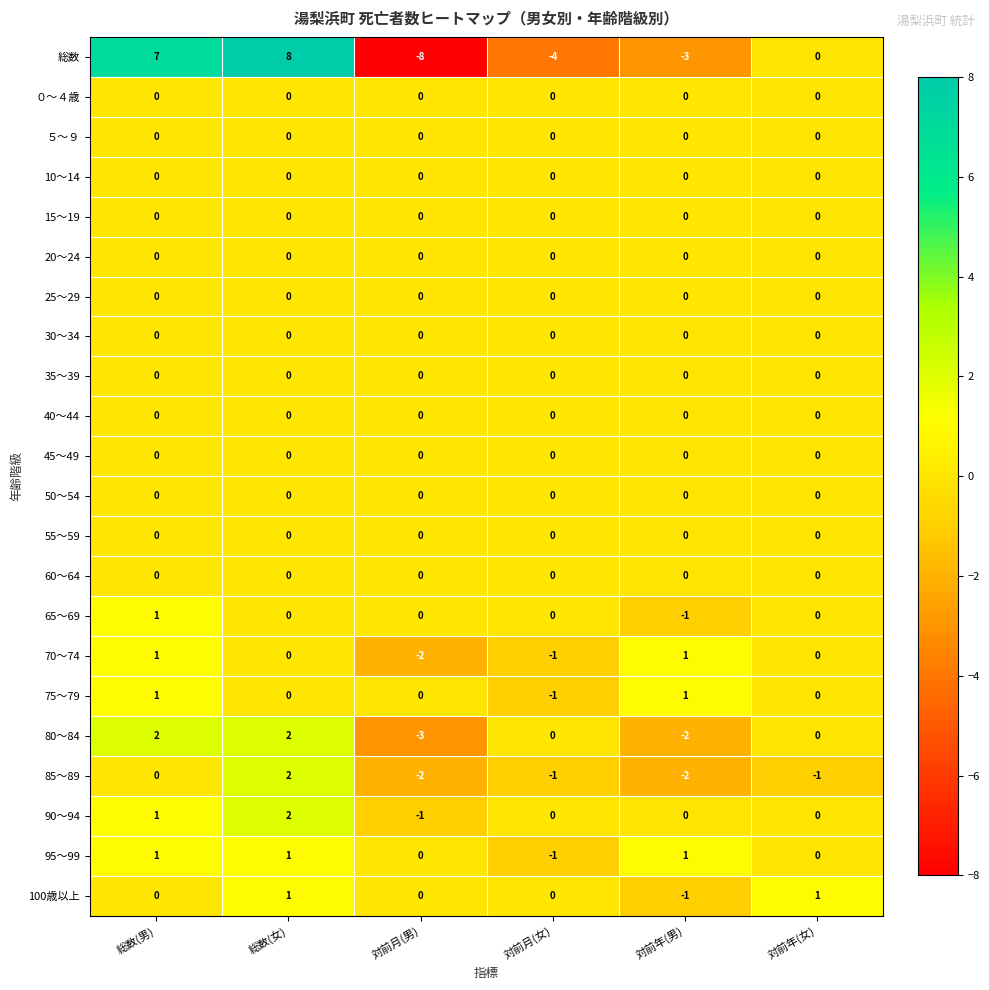

Where does the 70～74 series first go above 0?

総数(男)